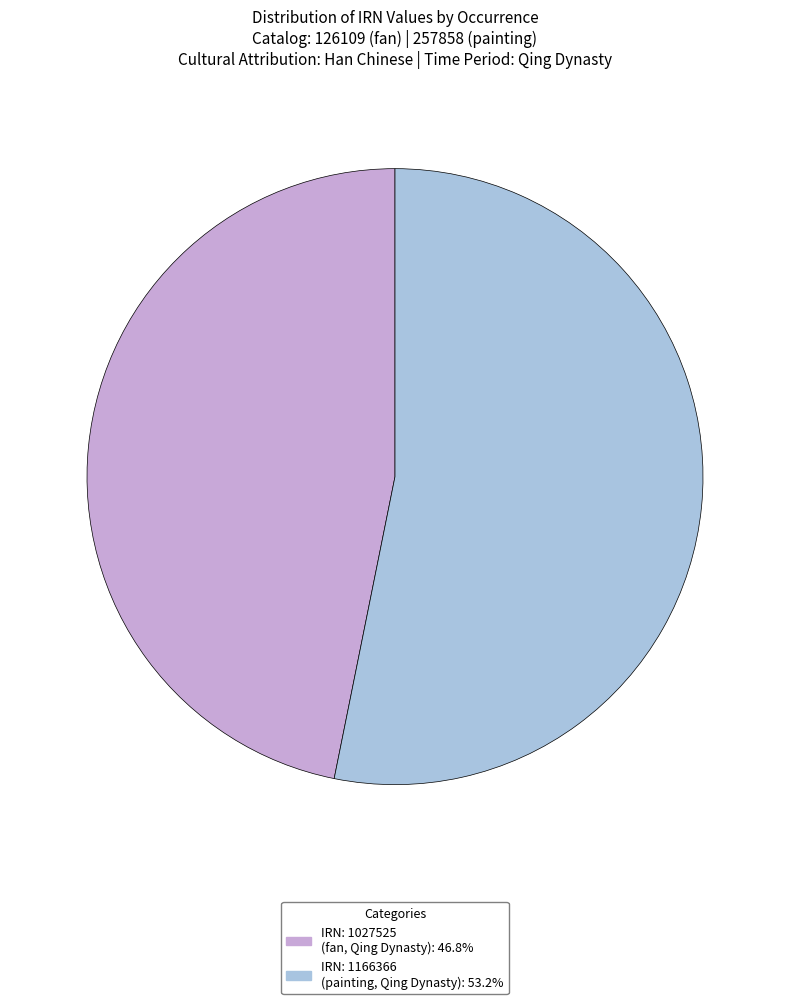

Does any single category account for the majority?

Yes